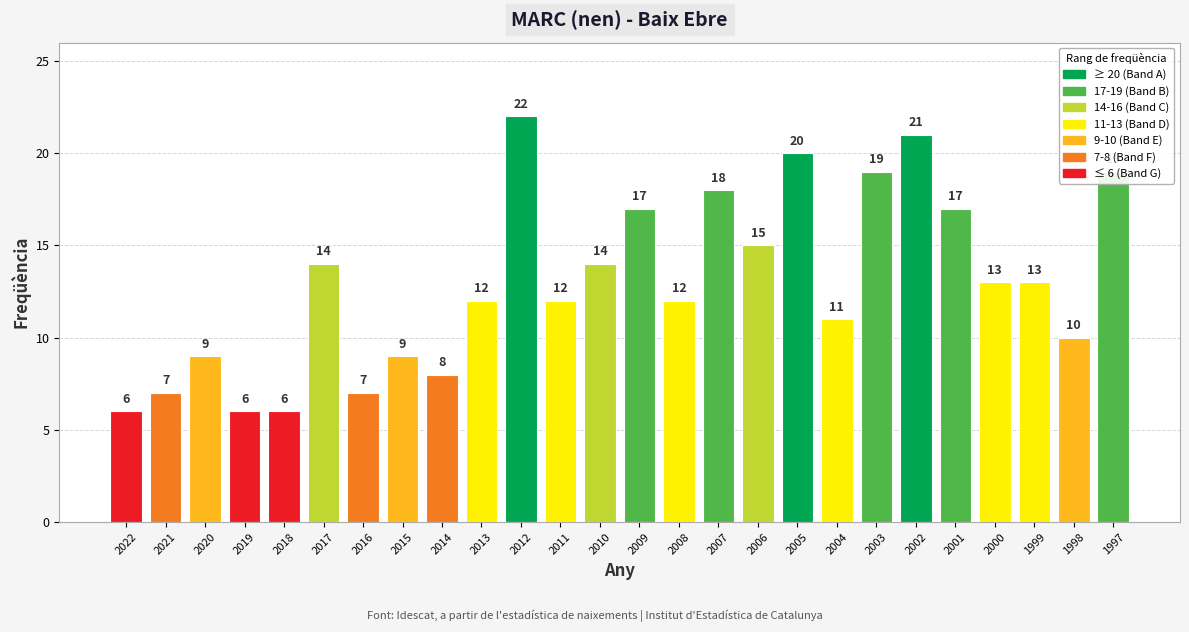

What is the value of the 23rd bar from the left?

13